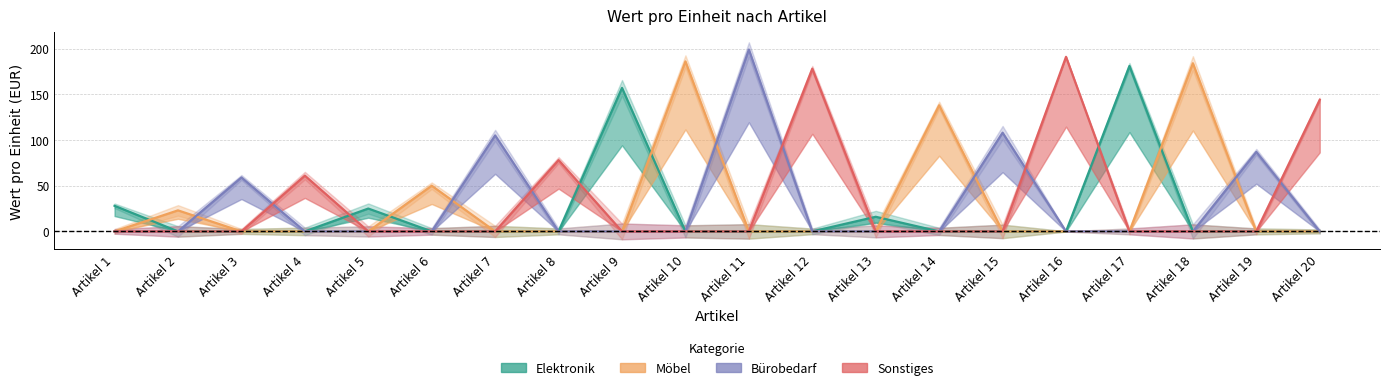

What is the value of the Elektronik point at the 5th from the left?

25